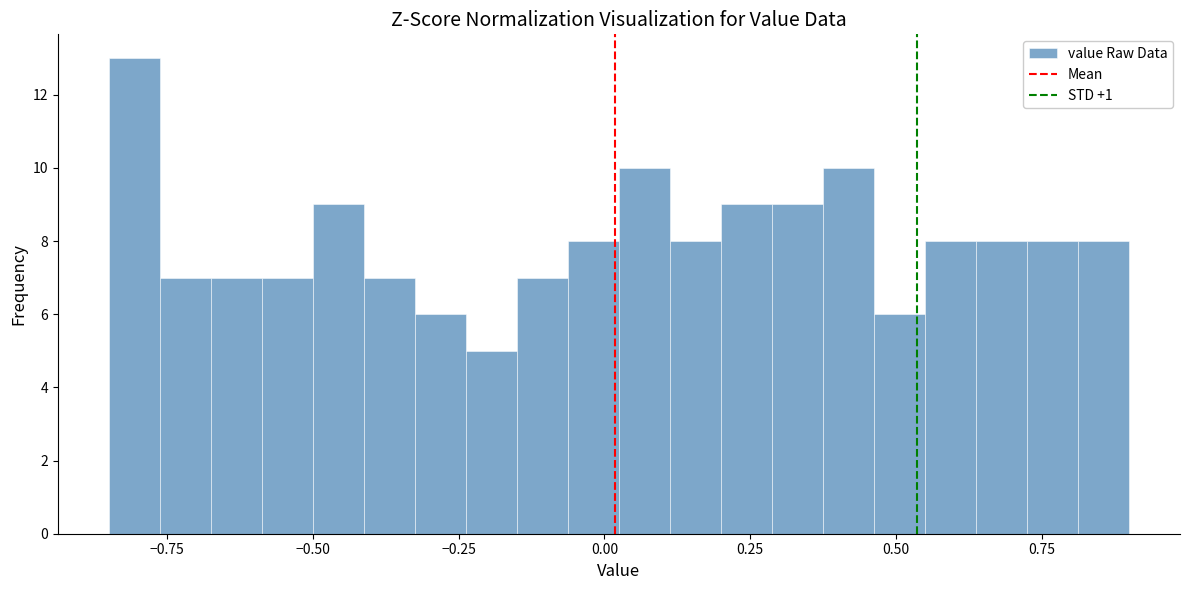

Read against the x-axis, roughly where is the centre of the tallest bar?

-0.80